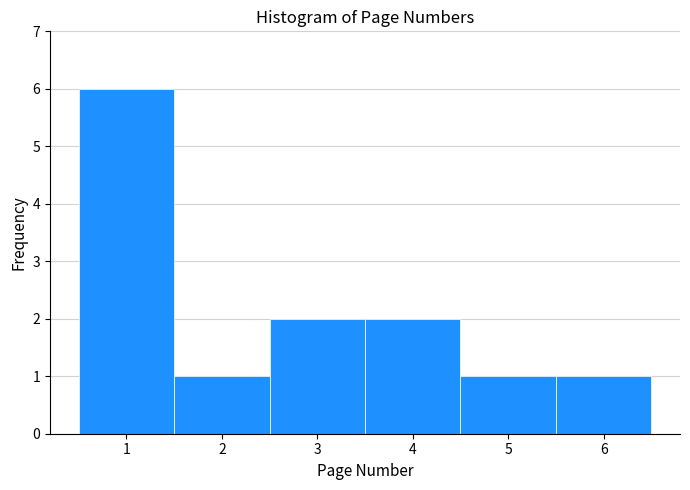

Over which range of the x-axis is the bar tallest?

0.5 to 1.5